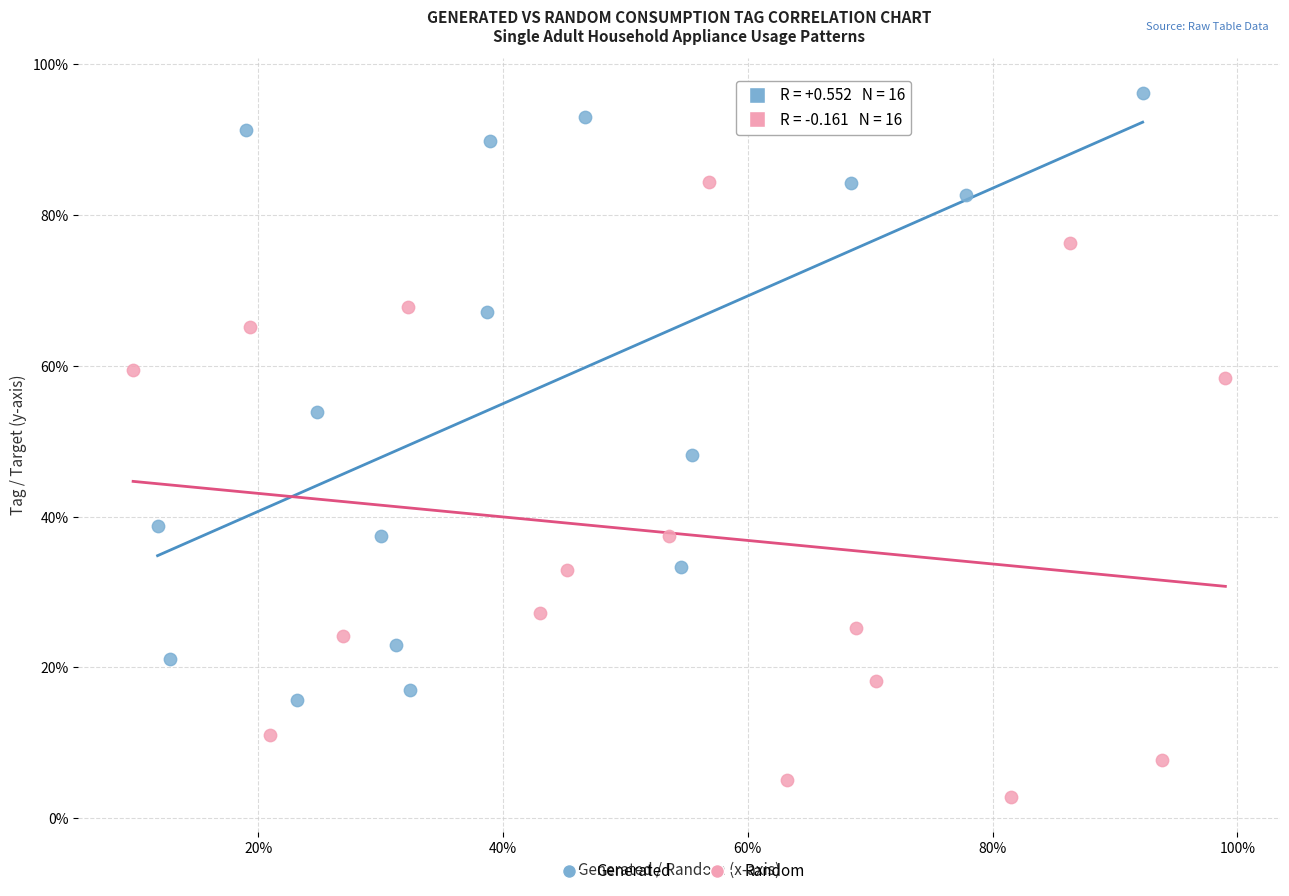

Which series contains the lowest Y value?

Random